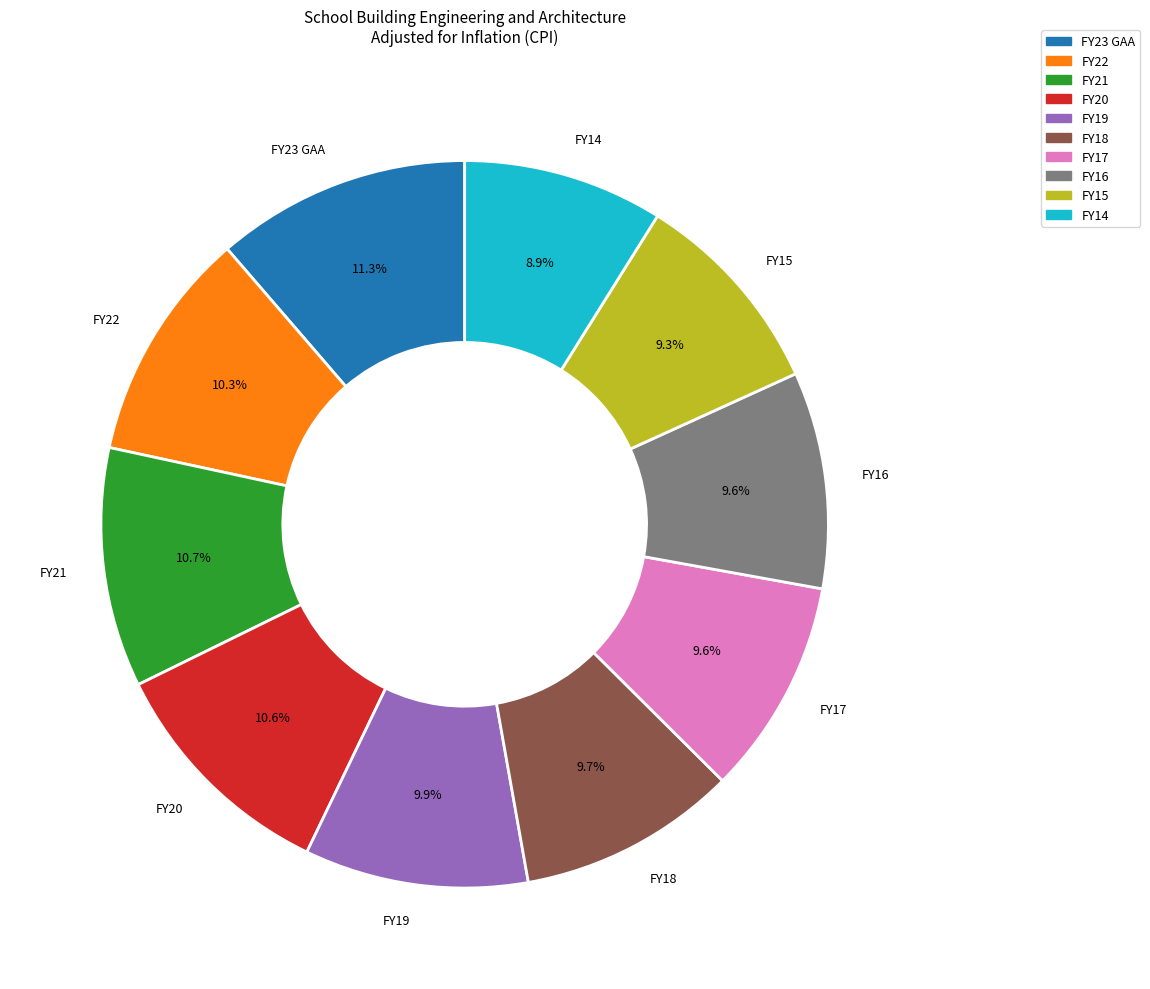

Between FY16 and FY20, which is larger?

FY20